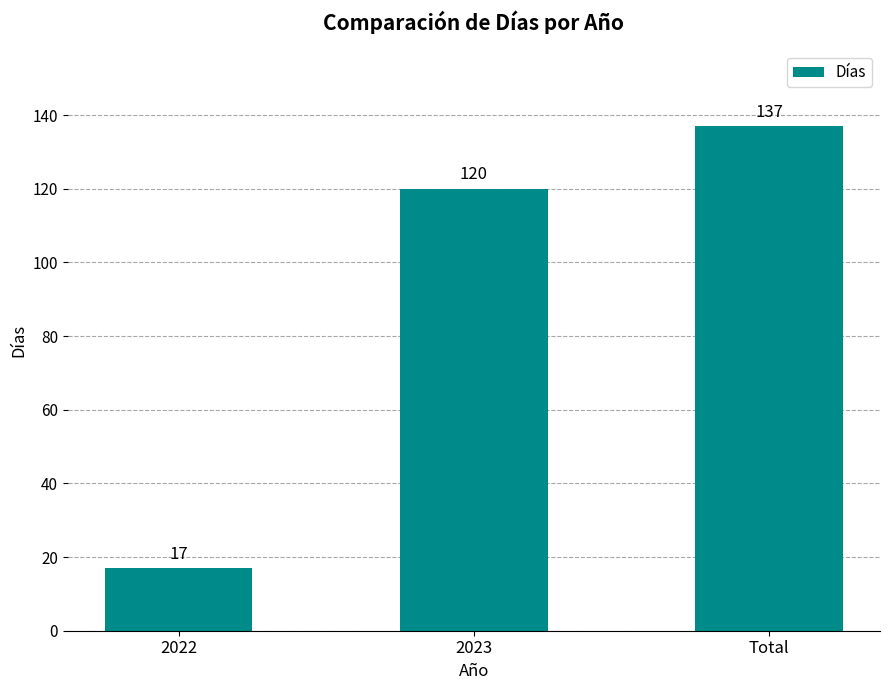

Count the values in the range 17 to 137.

3